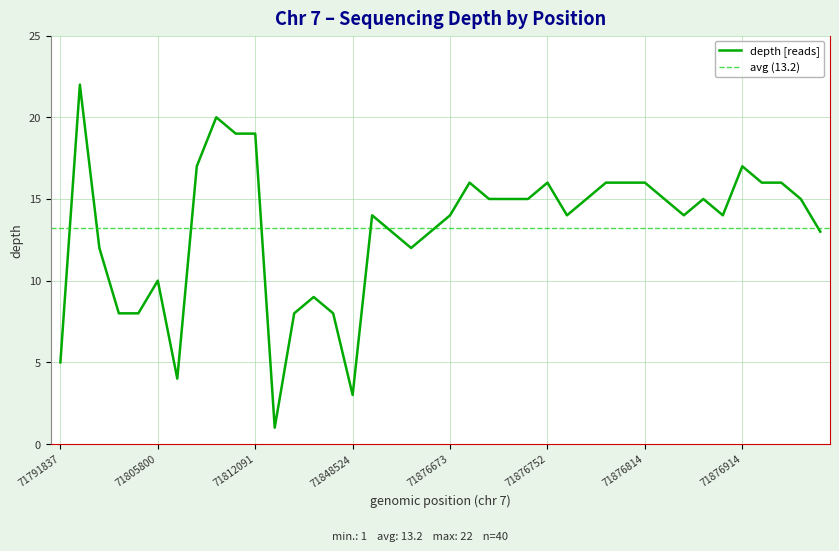

Does the chart have visible grid lines?

Yes